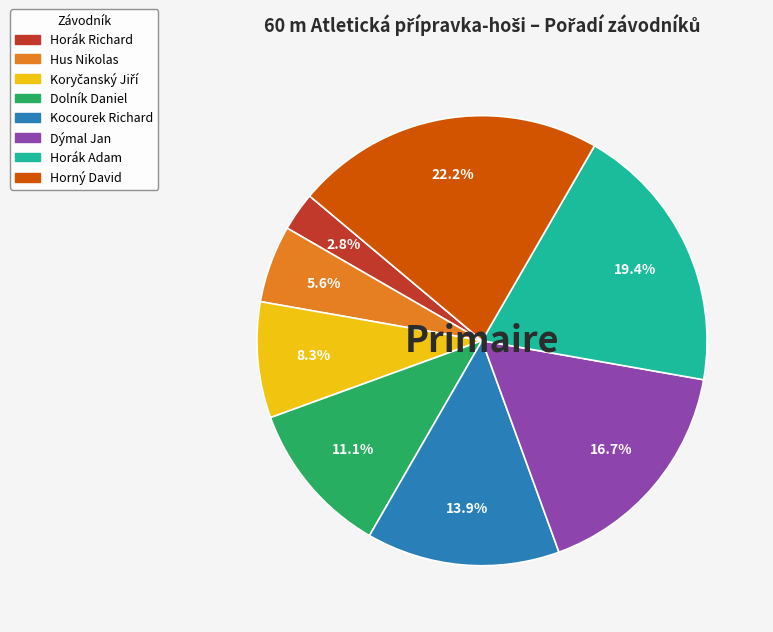

The Dýmal Jan slice represents 7% of the pie. True or false?

False